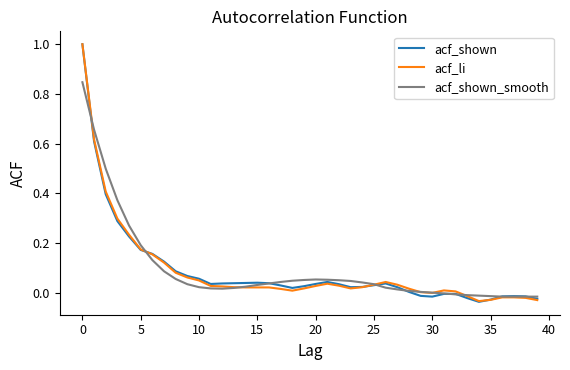

What is the maximum value shown in the chart?

1.0